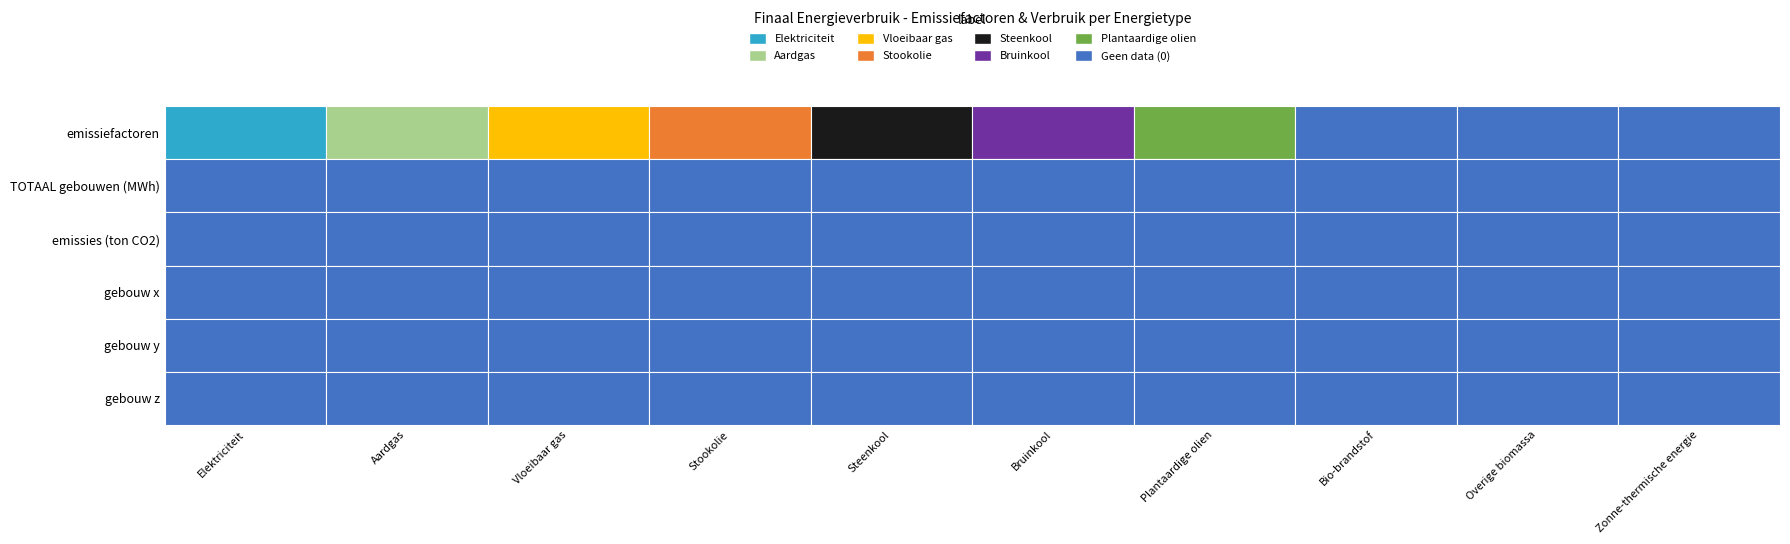

Is the value of Plantaardige olien at 2 greater than the value of Aardgas at 4?

No